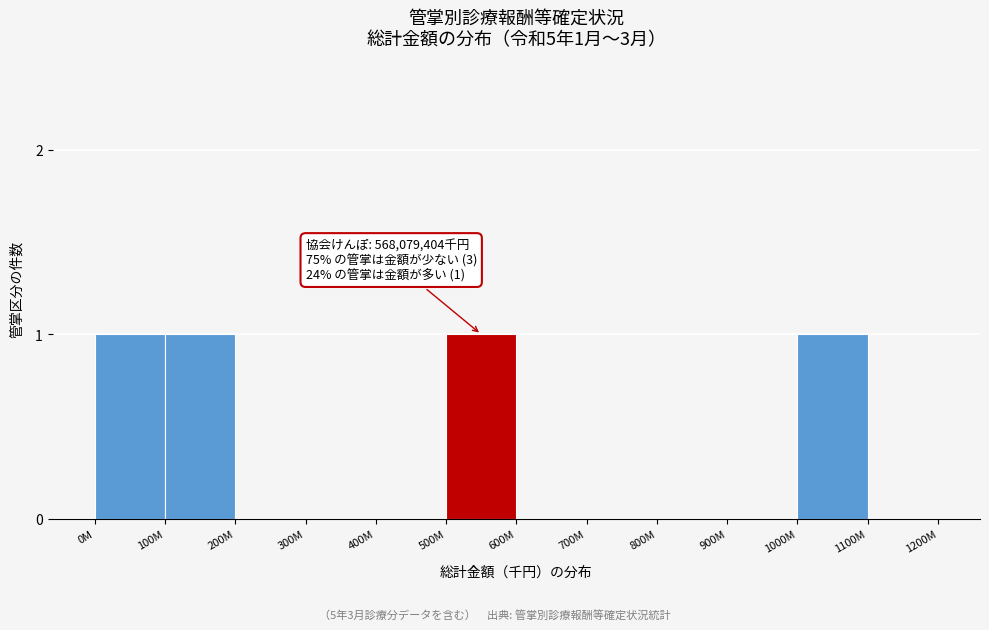

Reading left to right, what are all the values shown in this chart?

0M=1	100M=1	200M=0	300M=0	400M=0	500M=1	600M=0	700M=0	800M=0	900M=0	1000M=1	1100M=0